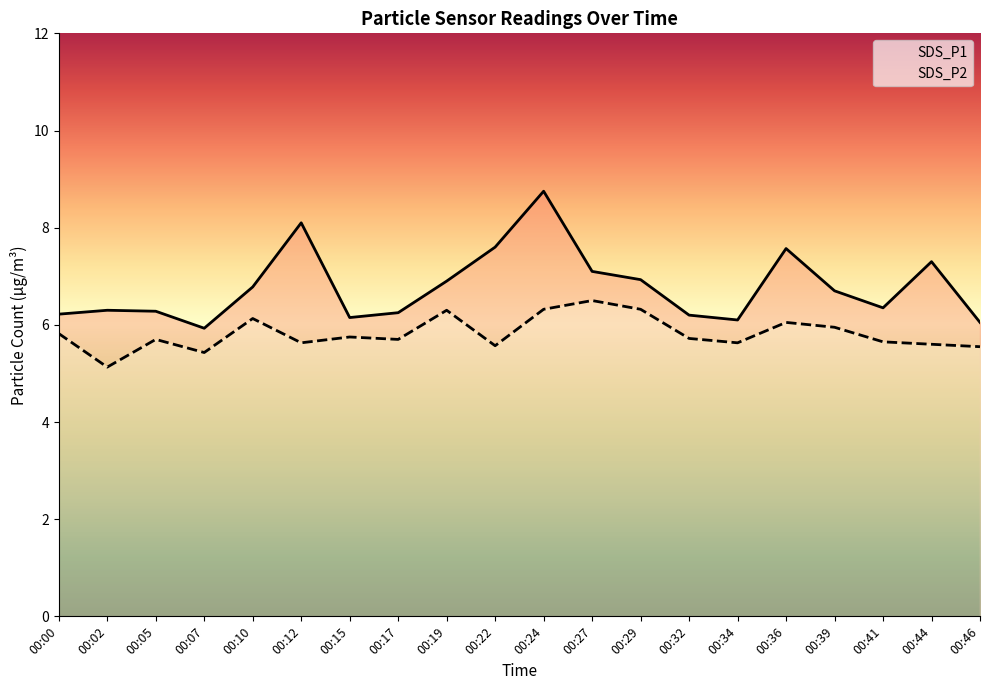

What is the lowest value of the SDS_P1 series?

5.9